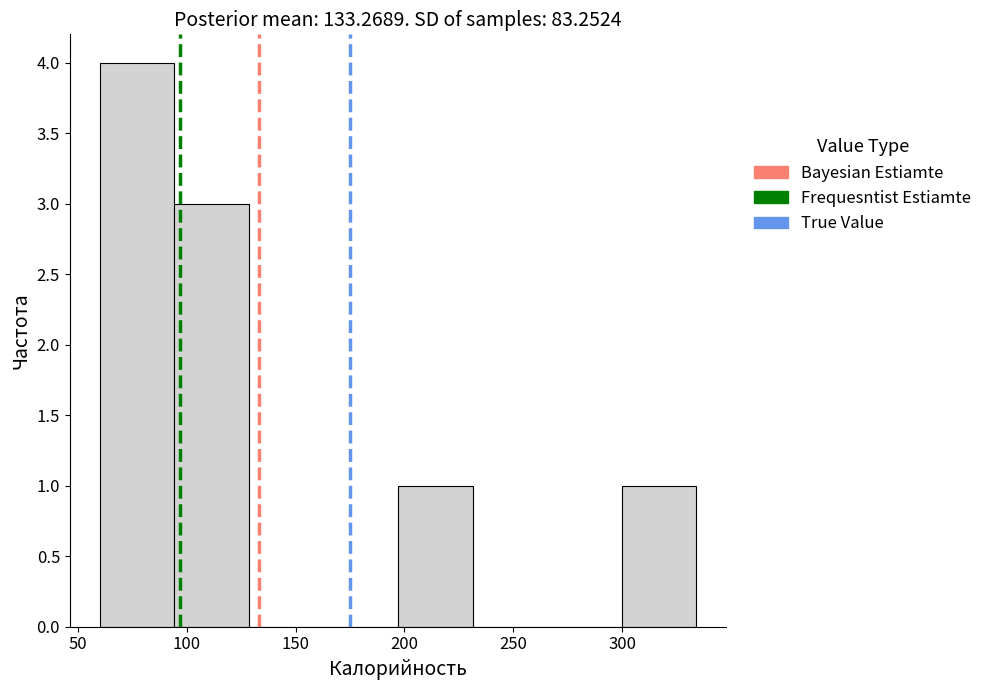

Reading left to right, transcribe this chart: for each bar, give the range it covers on the x-axis and its height. Neither the bar edges nor the heights are printed on the chart, so give them approximately, as read against the axes.

60 to 95: 4
95 to 130: 3
130 to 165: 0
165 to 195: 0
195 to 230: 1
230 to 265: 0
265 to 300: 0
300 to 335: 1